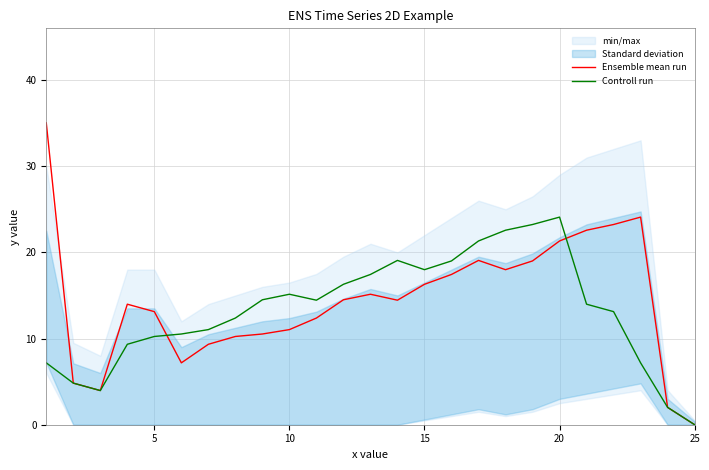

The value of Ensemble mean run at 15 is 24.9. True or false?

False